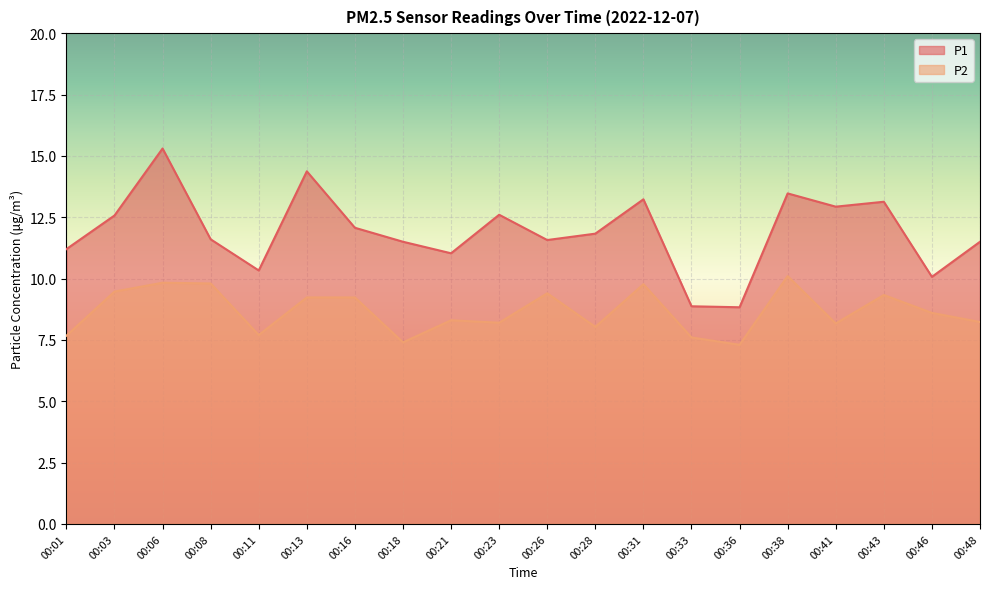

The P1 series shows 10.1 at 00:46. True or false?

True